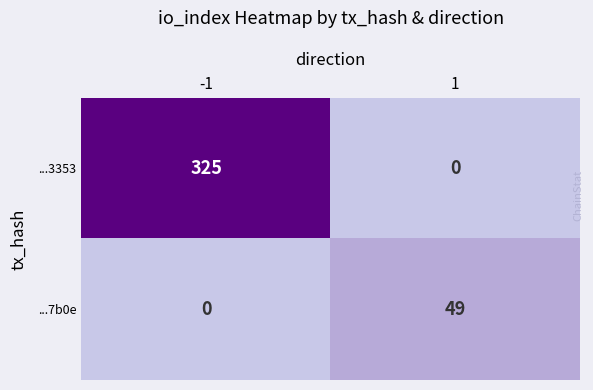

Which label corresponds to the largest value in the chart?

-1